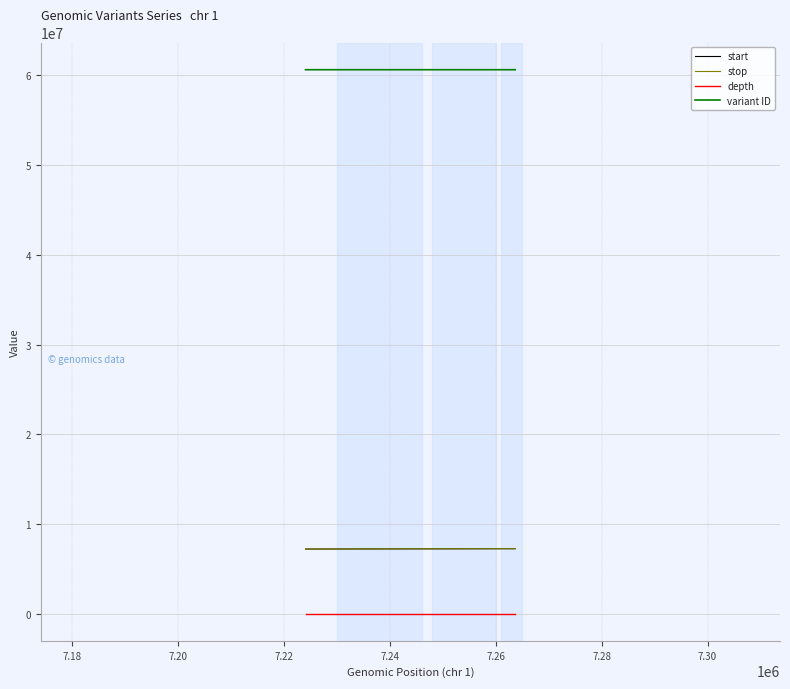

What is the greatest value displayed?

60613914